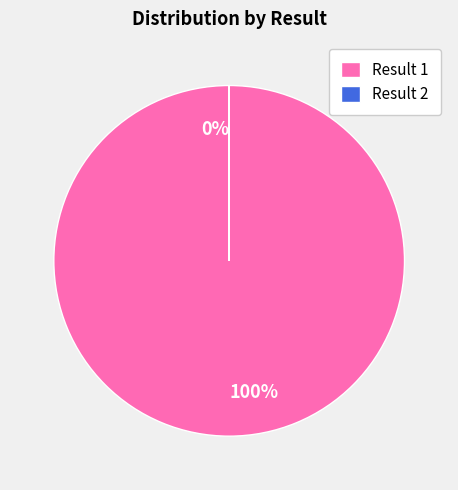

Do 2 and 1 together represent more than half of the pie?

Yes